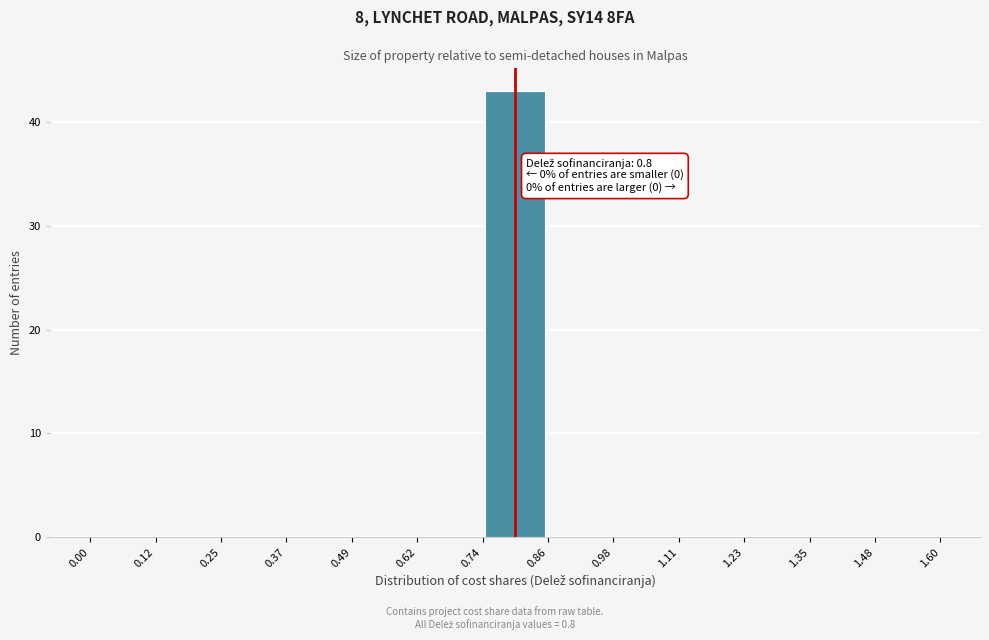

Over which range of the x-axis is the bar tallest?

0.74 to 0.86